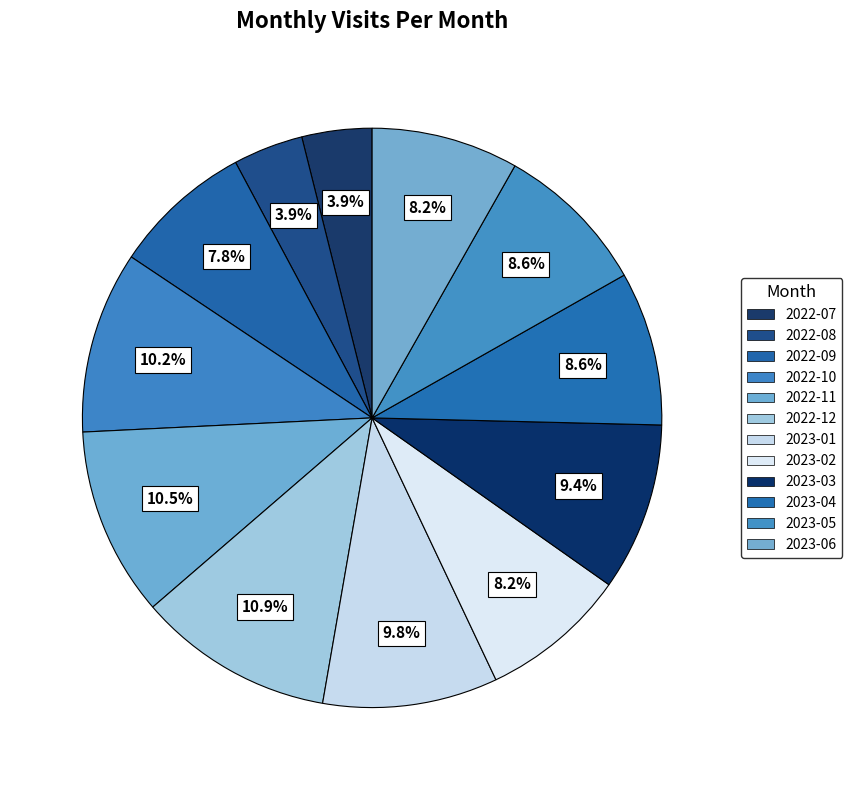

Count the number of slices in the pie.

12